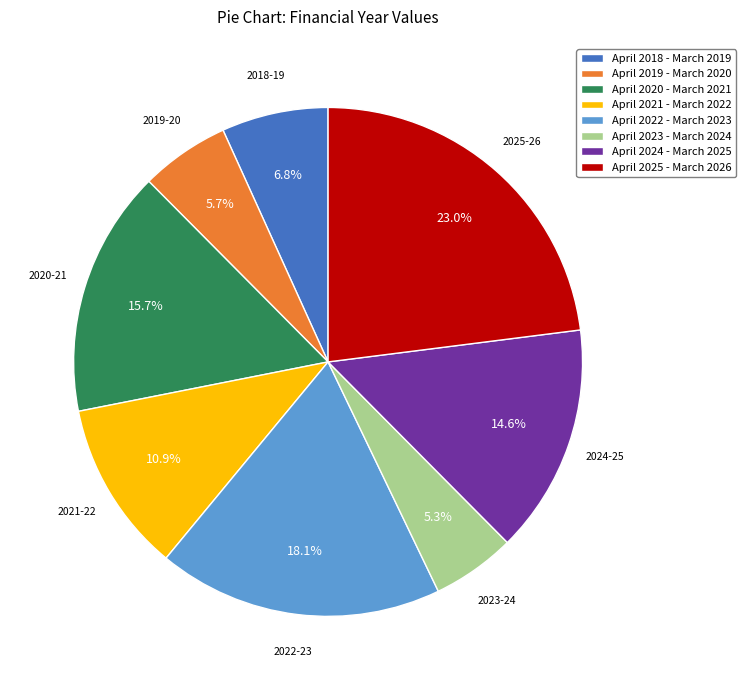

Is there any slice that represents more than half of the pie?

No